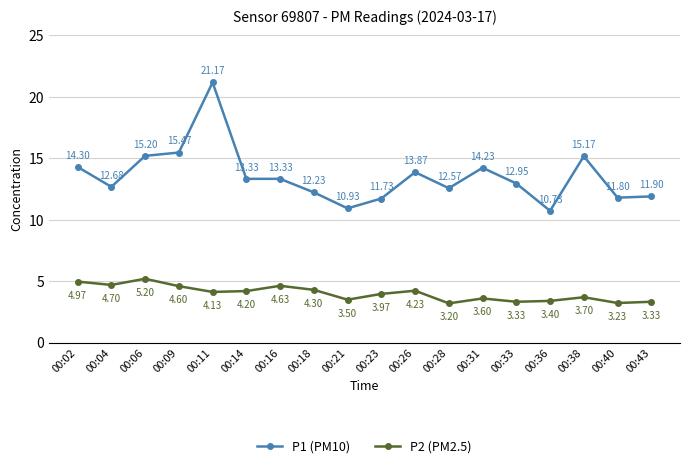

In P2 (PM2.5), how many points are higher than both neighbors (excluding endpoints)?

5